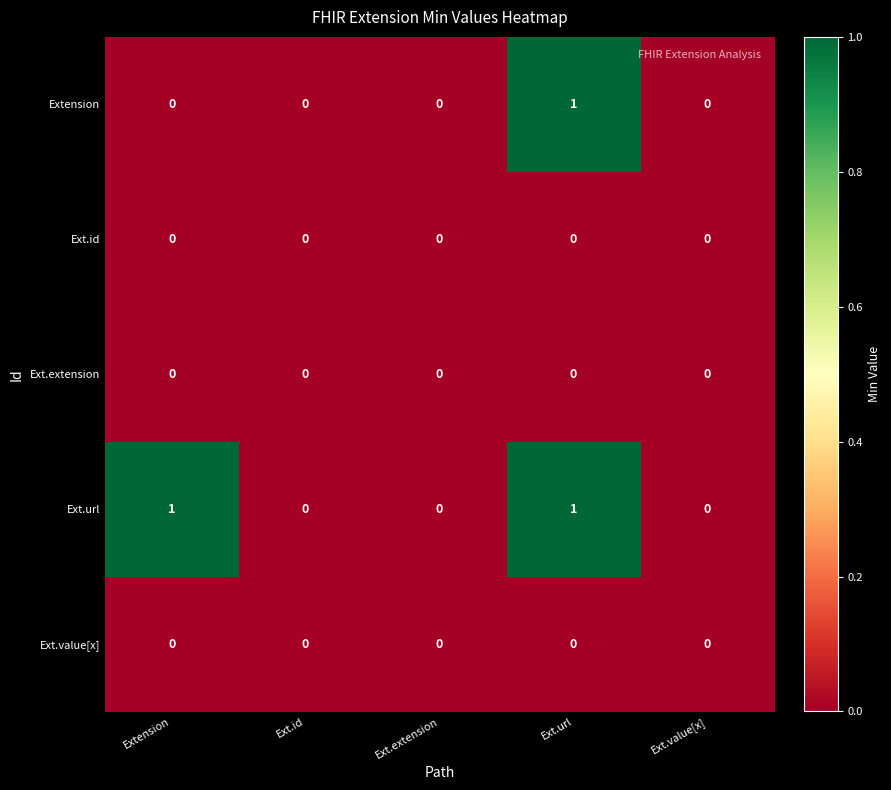

At which category is the sum across all series the highest?

Ext.url